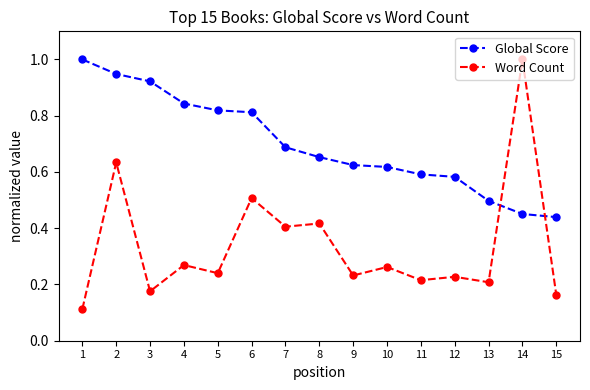

Which series has the largest range (max minus min)?

Word Count